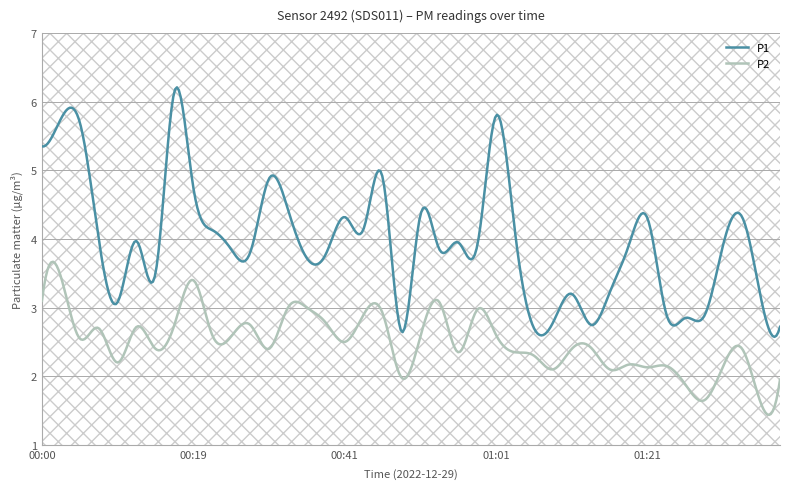

Does the chart have visible grid lines?

Yes